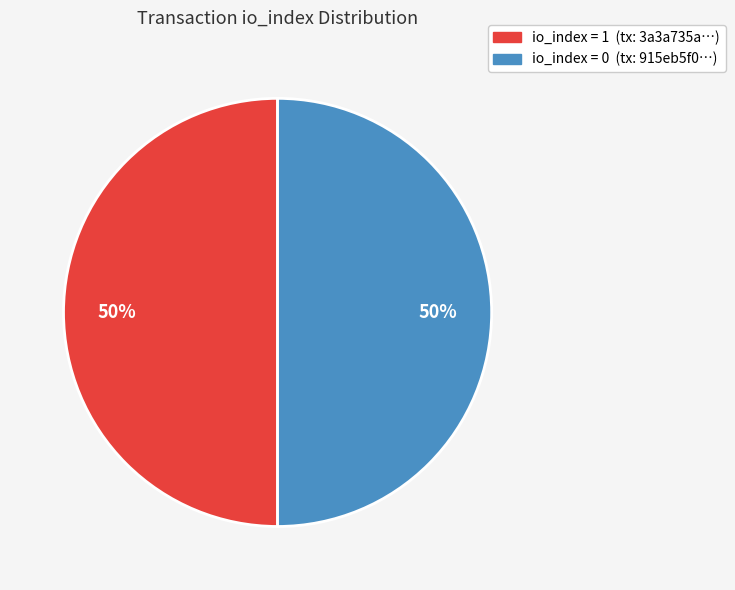

To the nearest percent, what percentage of the pie is io_index = 1 (tx: 3a3a735a…)?

50%